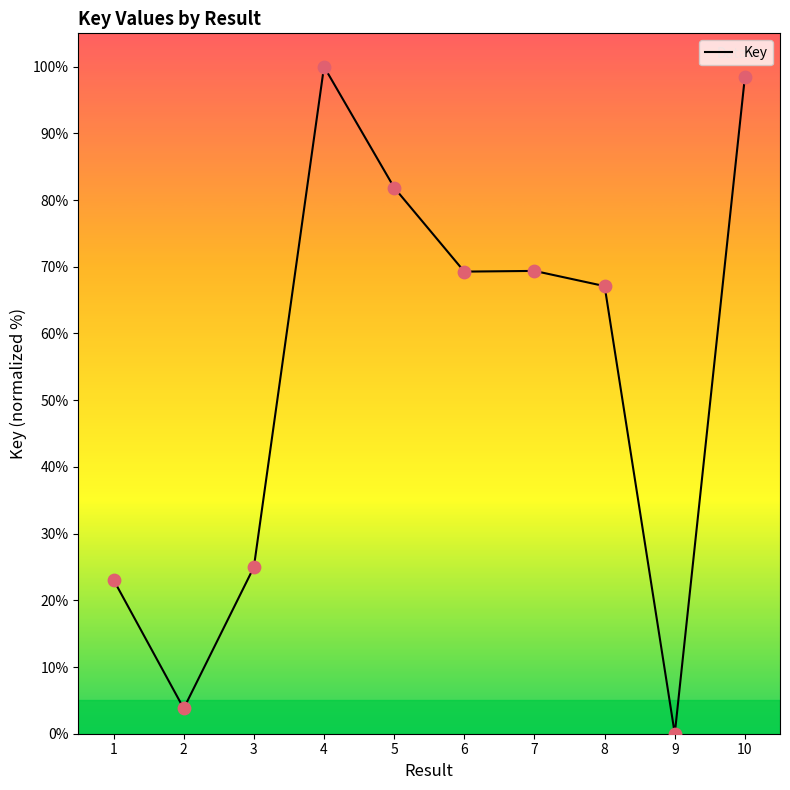

What is the change in value from 5 to 9?

-81.9